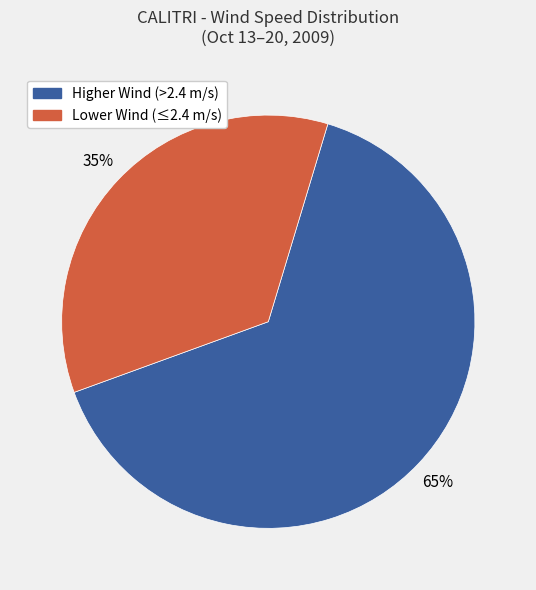

To the nearest percent, what is the difference between the largest and smallest slice percentages?

30%